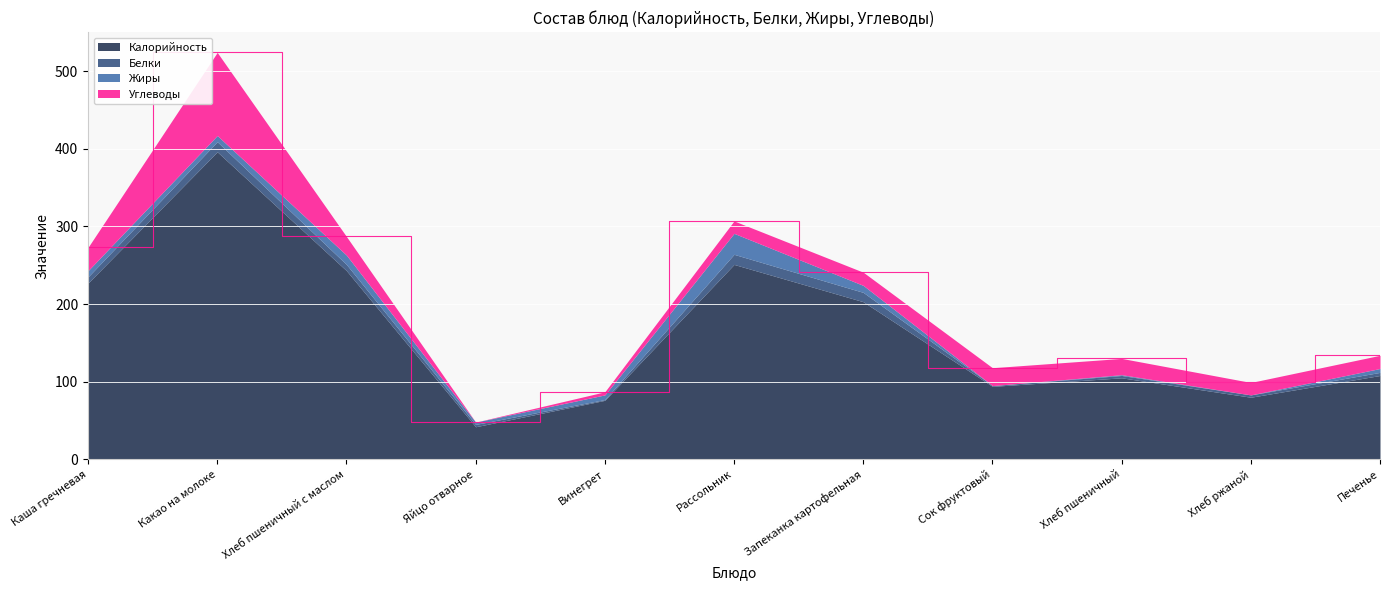

What is the label of the 5th point from the right?

Запеканка картофельная